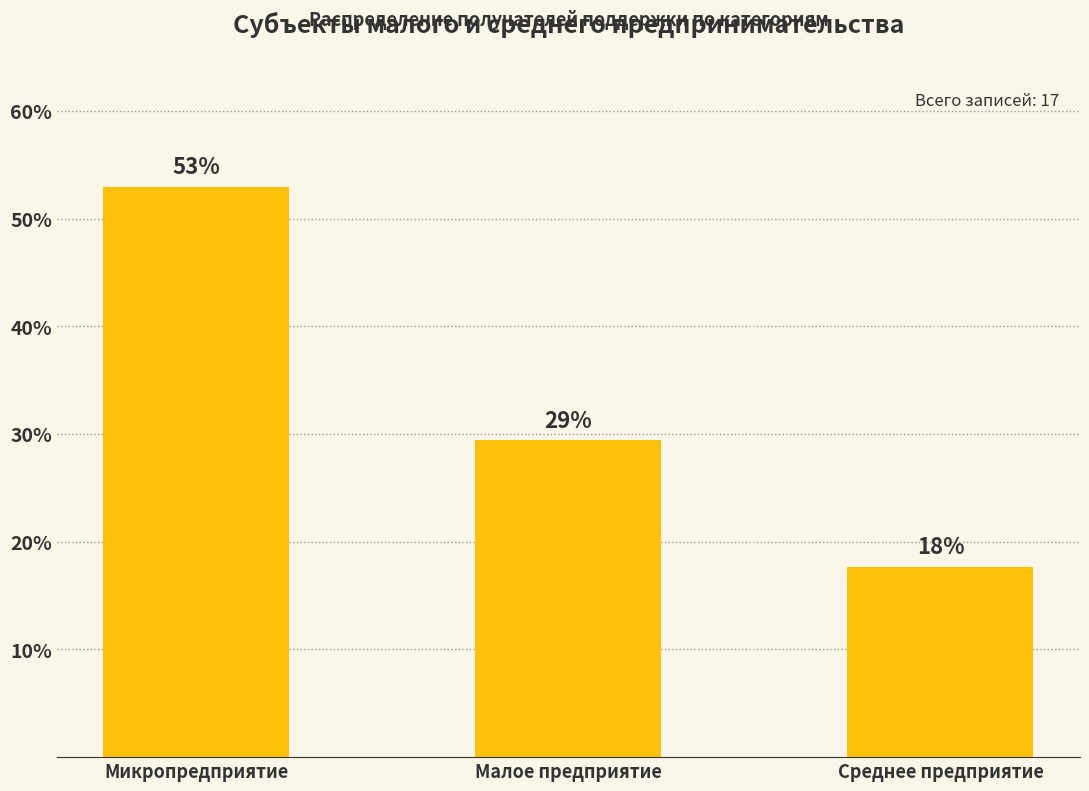

How many bars are there in total?

3